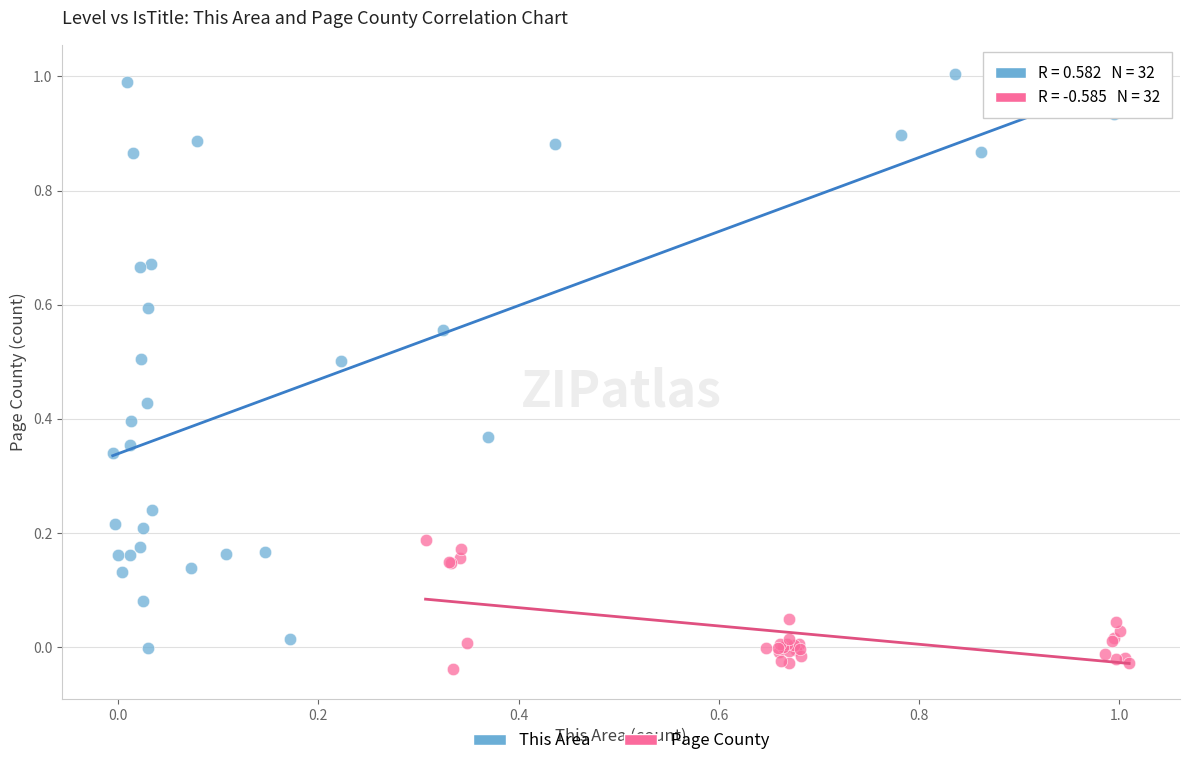

Which series has the widest spread of Y values?

This Area